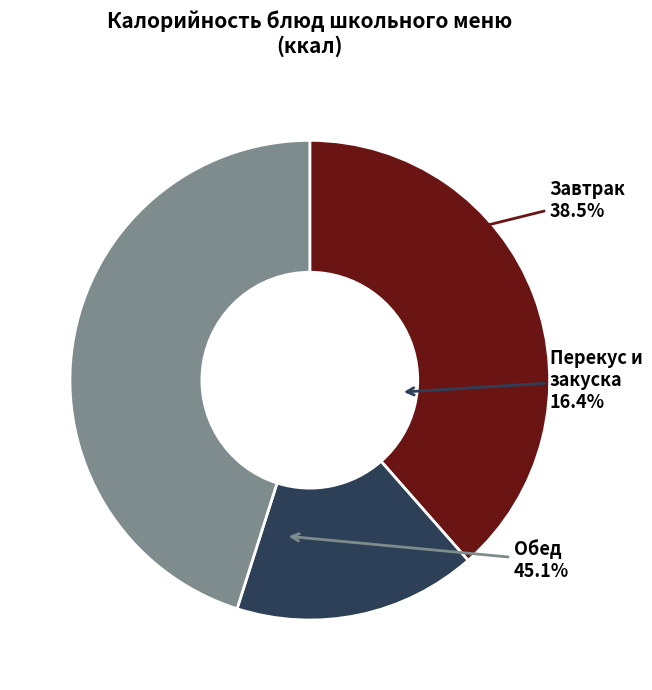

Does any single category account for the majority?

No